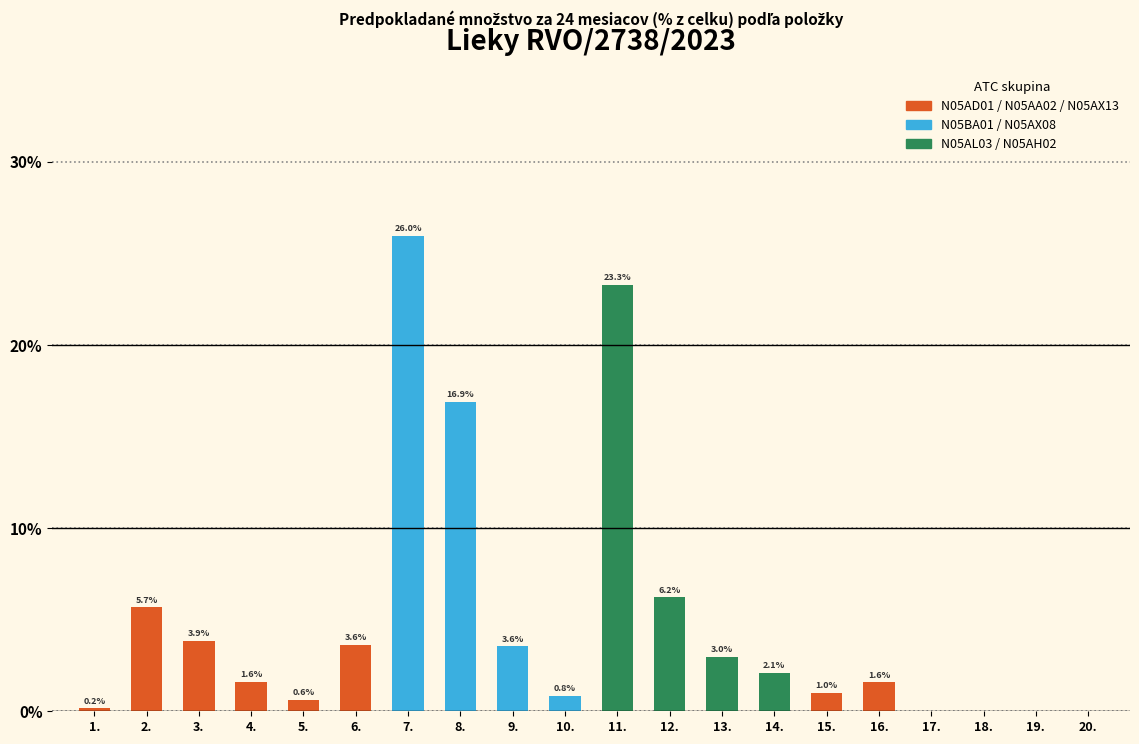

The value at 9. is 5.8. True or false?

False